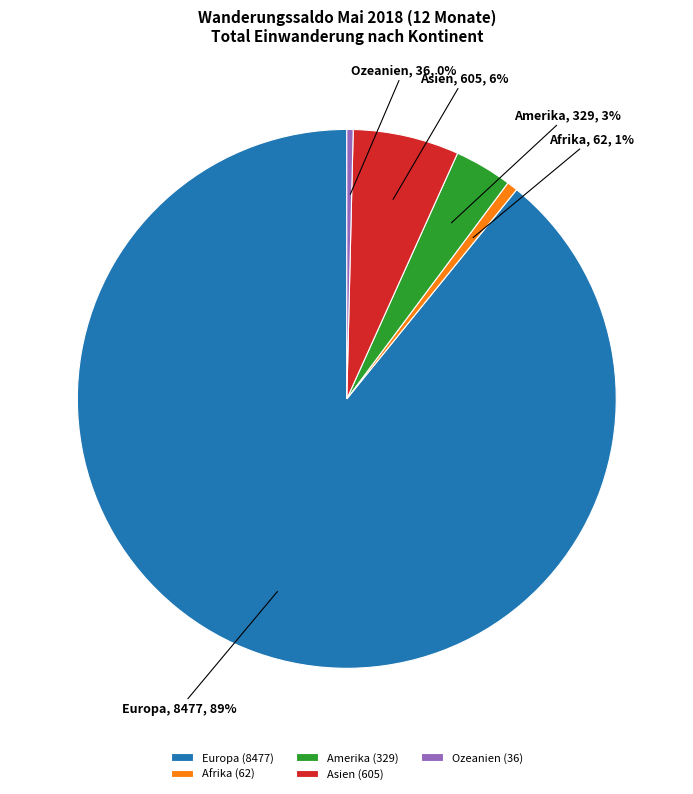

To the nearest percent, what is the average slice percentage?

20%